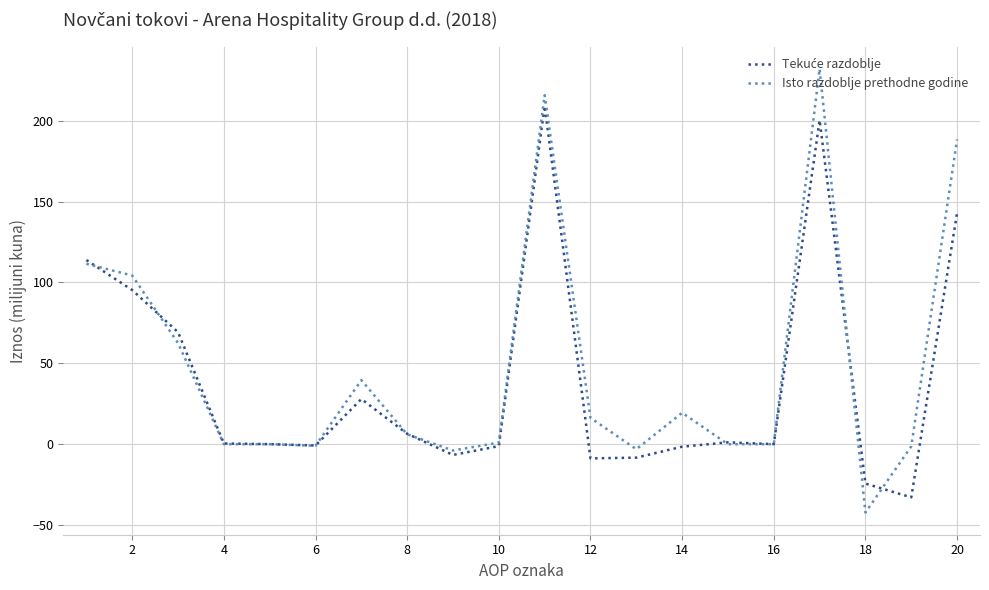

Which series has the largest range (max minus min)?

Isto razdoblje prethodne godine